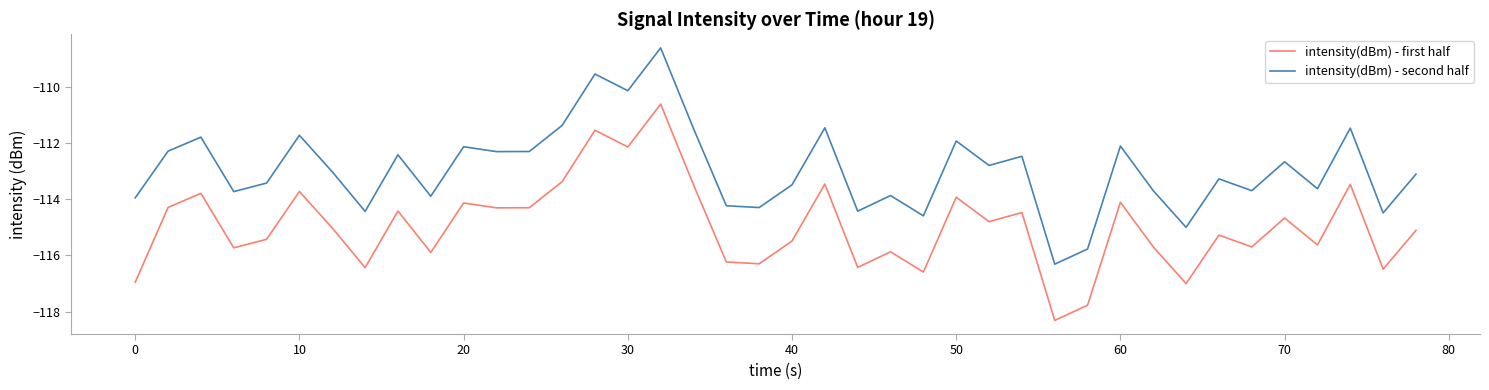

List the series in order of their overall mean, lowest first.

intensity(dBm) - first half, intensity(dBm) - second half